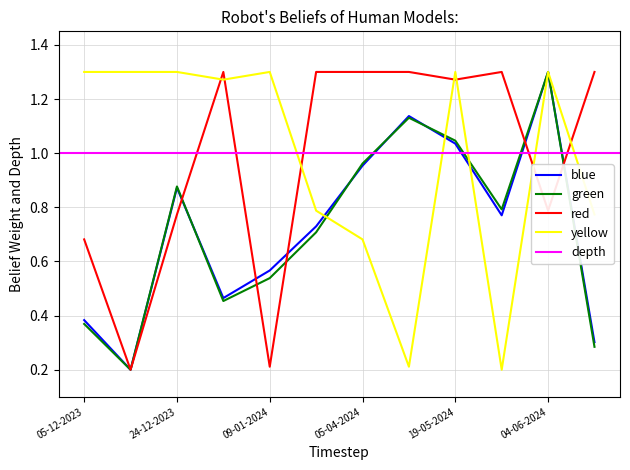

At which category does yellow reach its first local valley?

26-12-2023